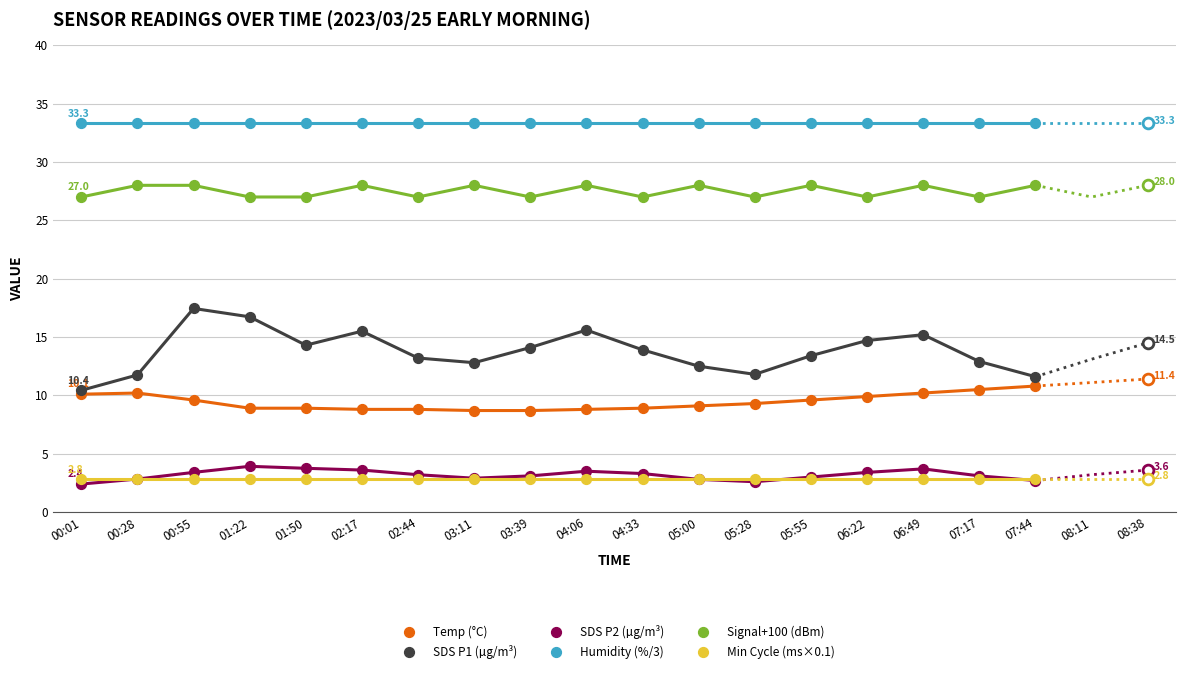

Which series contains the lowest Y value?

SDS P2 (µg/m³)